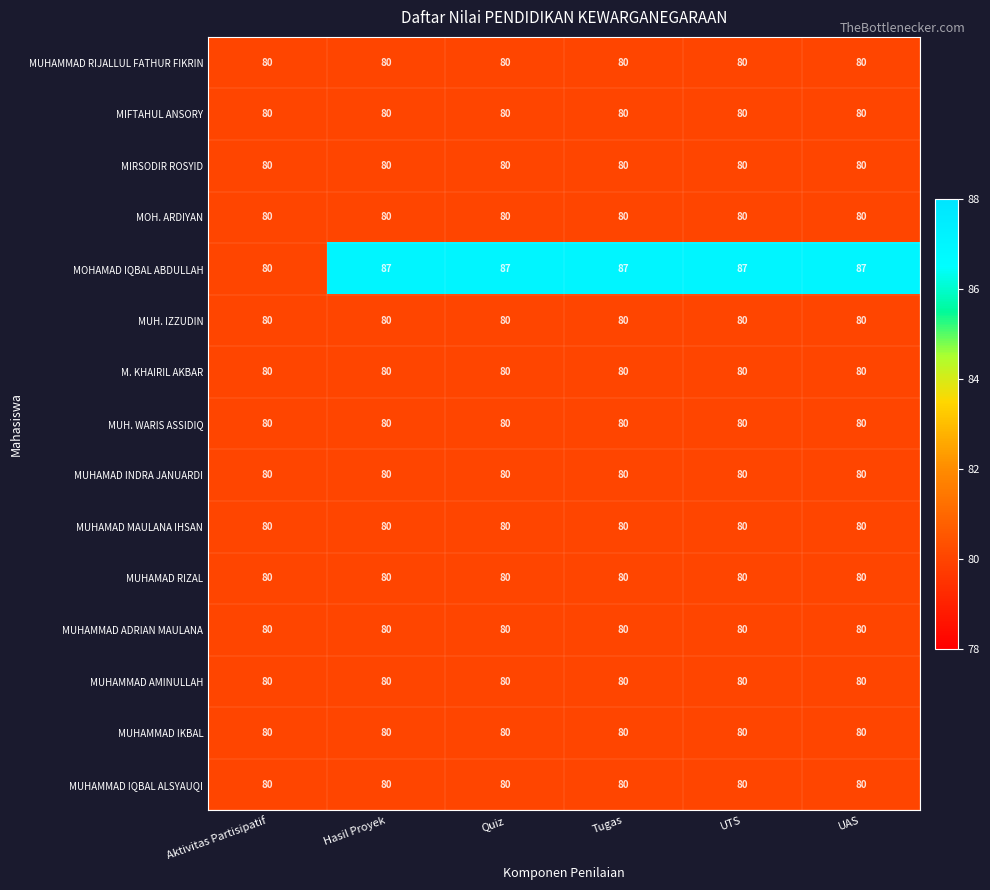

What is the sum of all MIFTAHUL ANSORY values?

480